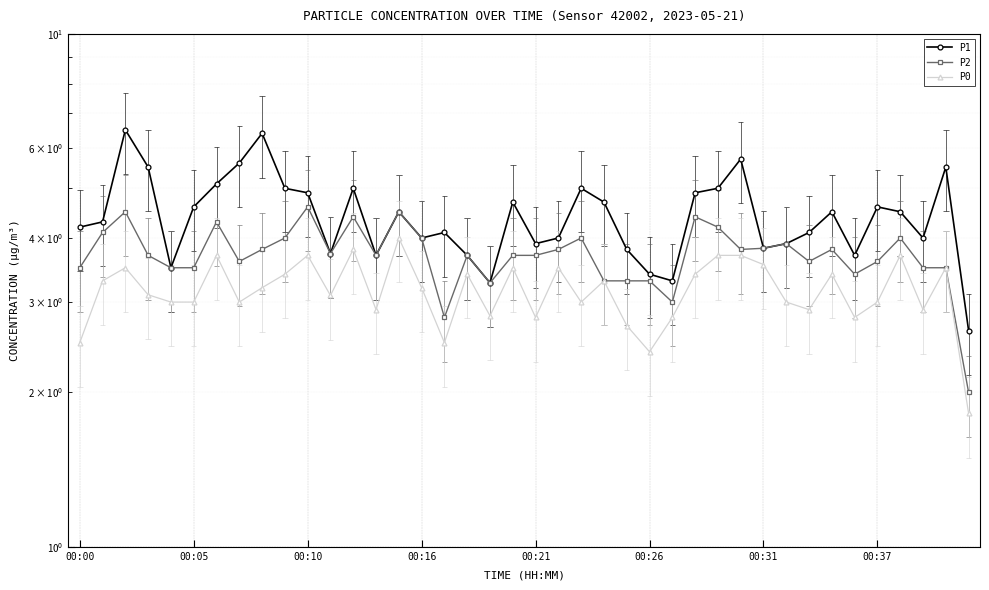

List the series in order of their peak value, highest first.

P1, P2, P0